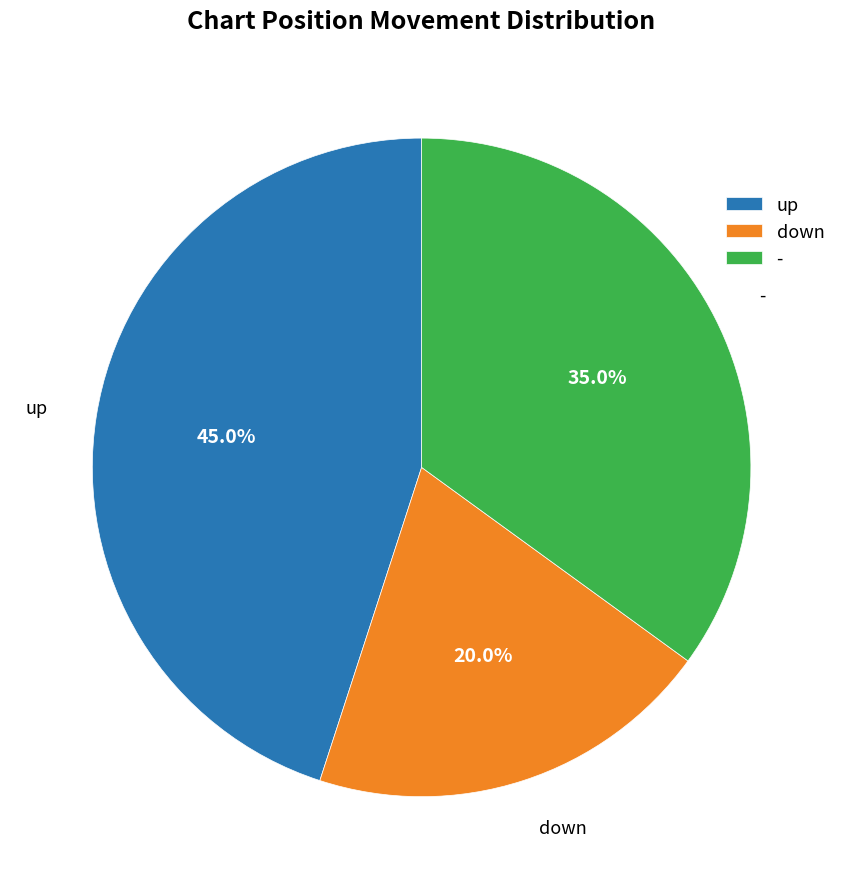

To the nearest percent, what is the combined percentage of down and -?

55%